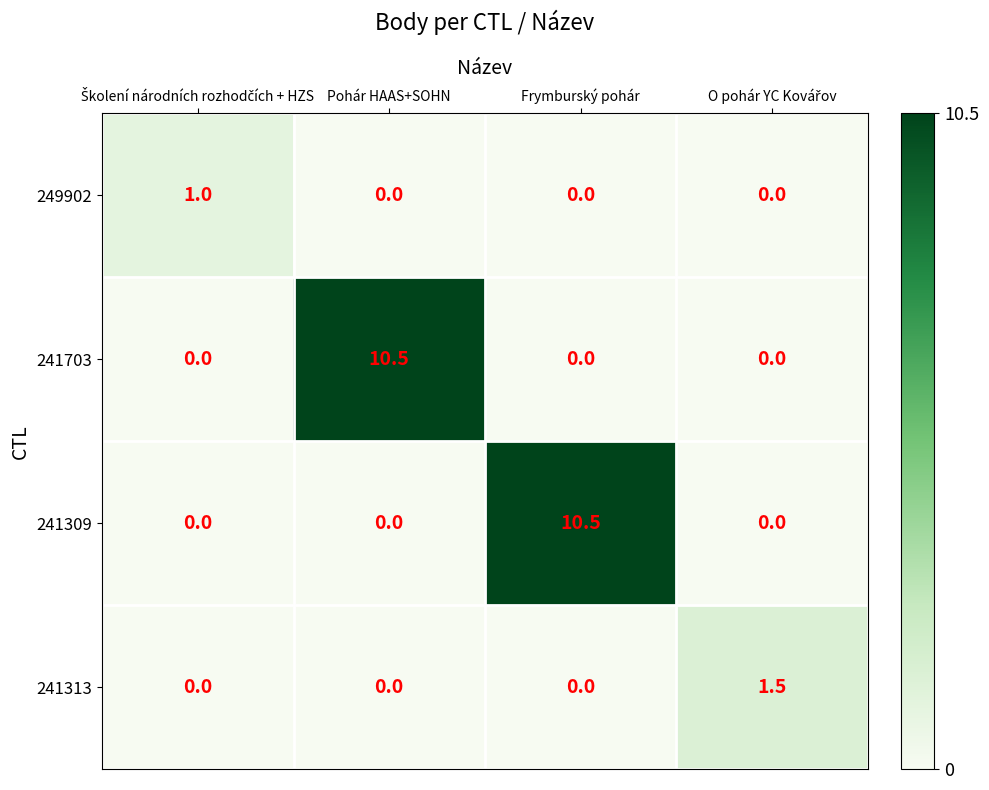

What is the total value across all series at Pohár HAAS+SOHN?

10.5